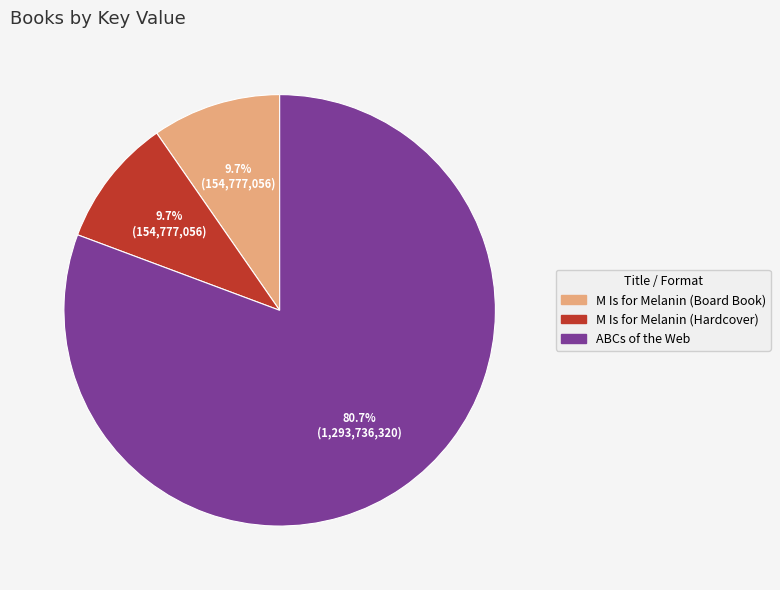

To the nearest percent, what percentage of the pie is ABCs of the Web?

81%